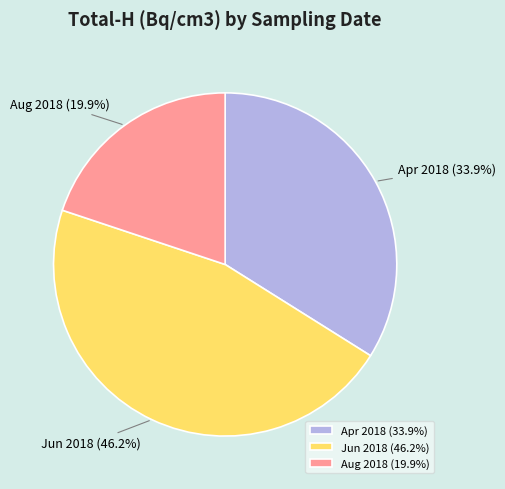

Which has a higher value, Jun 2018 or Apr 2018?

Jun 2018